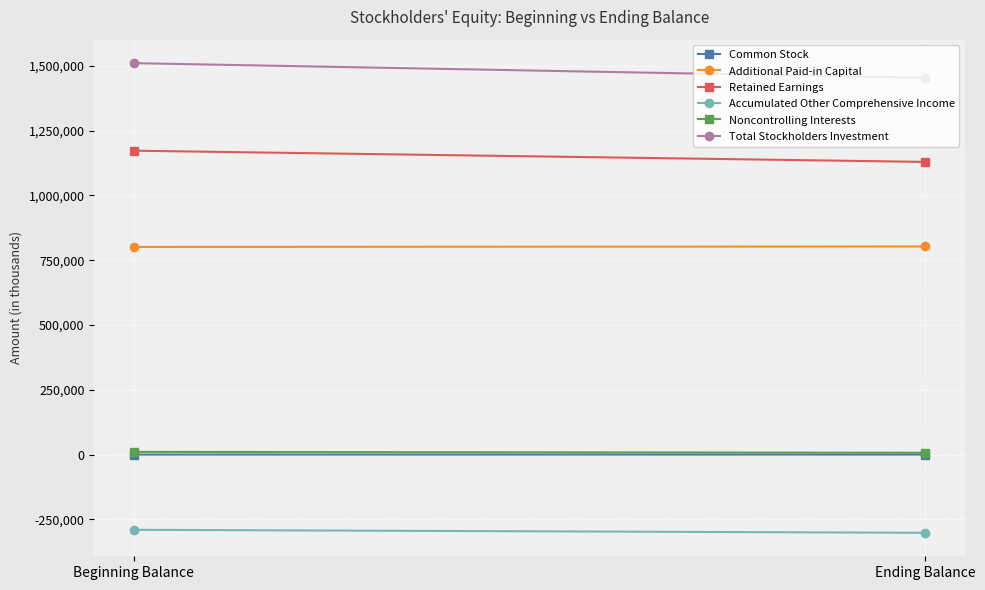

The Additional Paid-in Capital series shows 217001 at Beginning Balance. True or false?

False